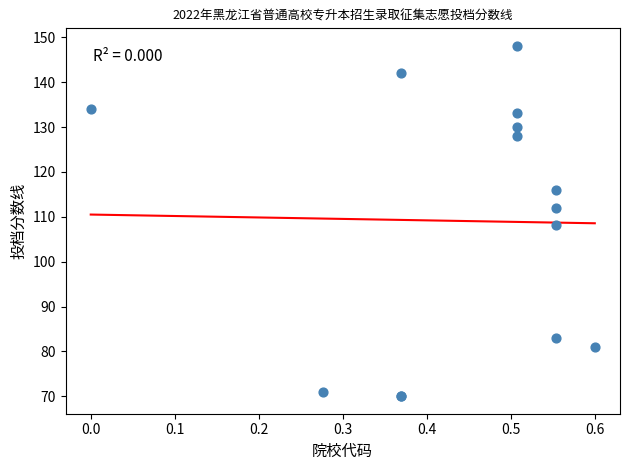

What Y value in the scatter plot is closest to 109?

108.1